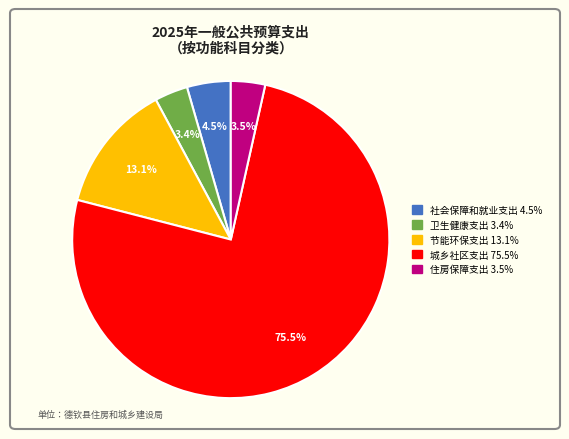

To the nearest percent, what is the average slice percentage?

20%